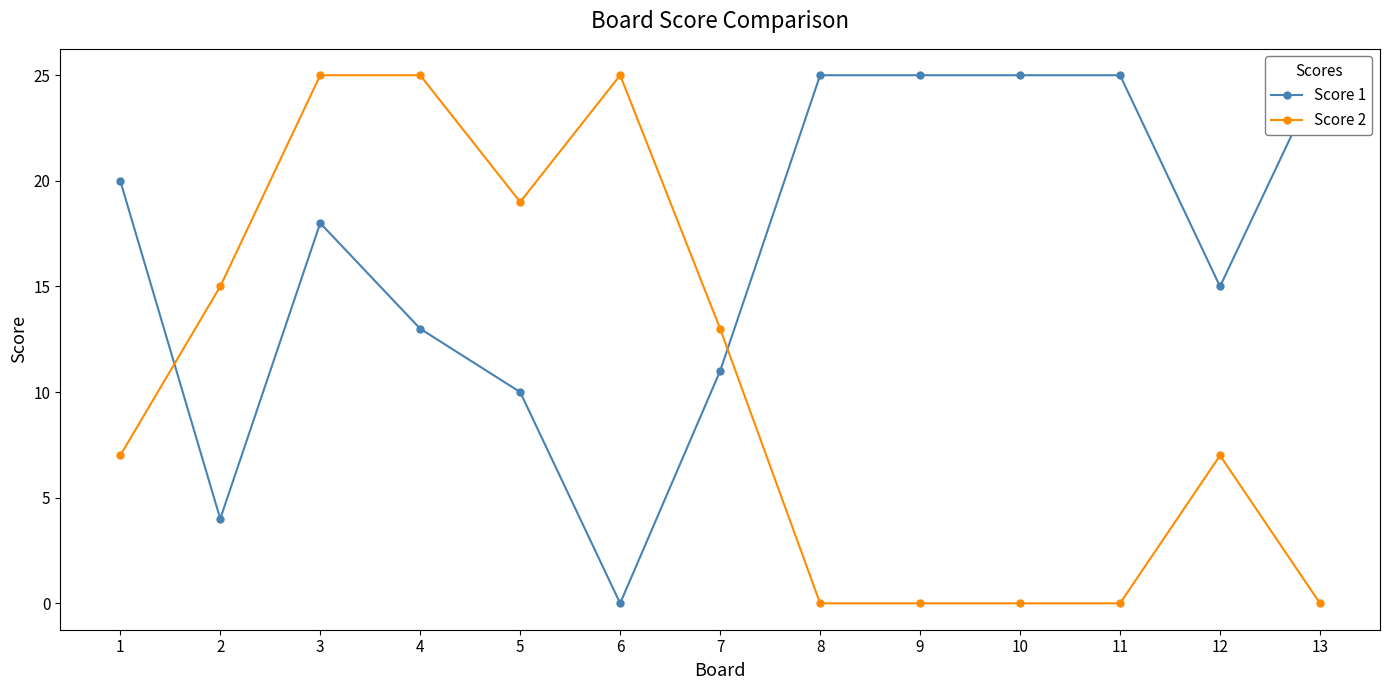

What is the average value of the Score 1 series?

17